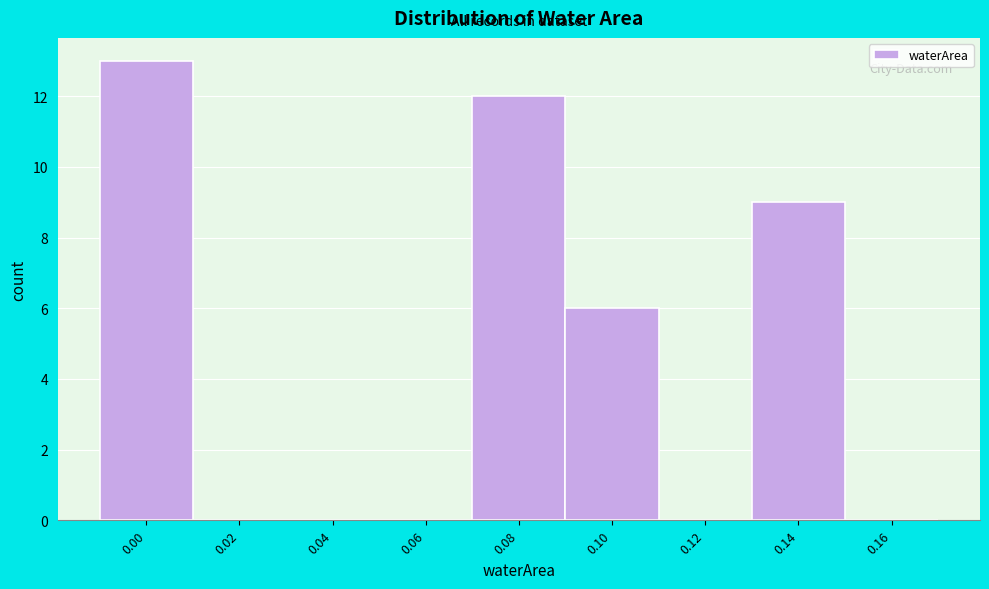

Reading right to left, what are all the values shown in this chart?

0.16=0	0.14=9	0.12=0	0.10=6	0.08=12	0.06=0	0.04=0	0.02=0	0.00=13